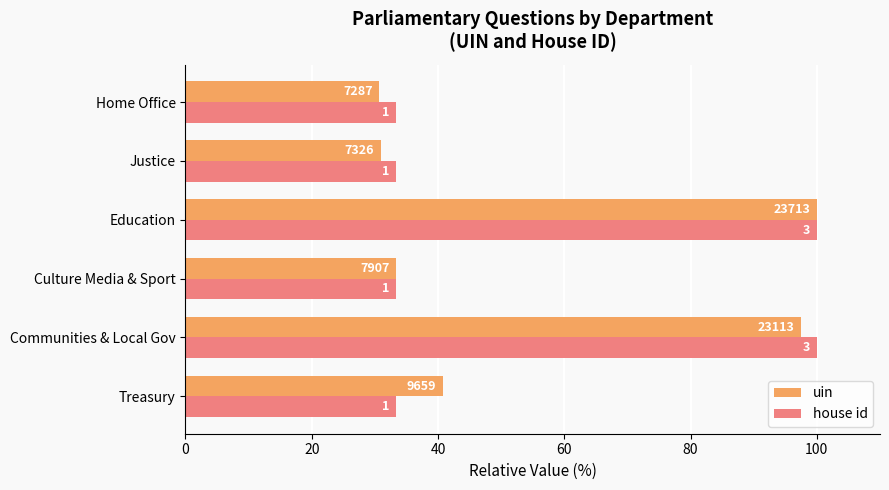

What are all the series names shown in the legend?

uin, house id